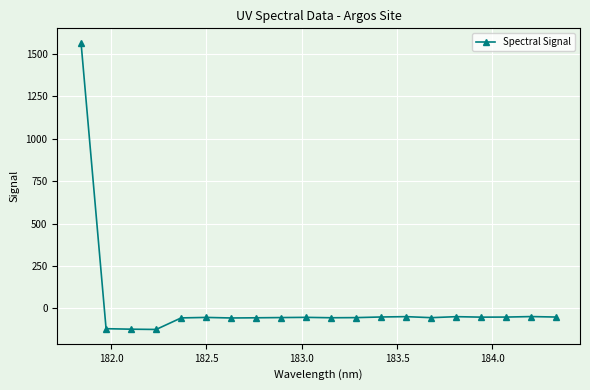

What is the smallest value displayed?

-123.7